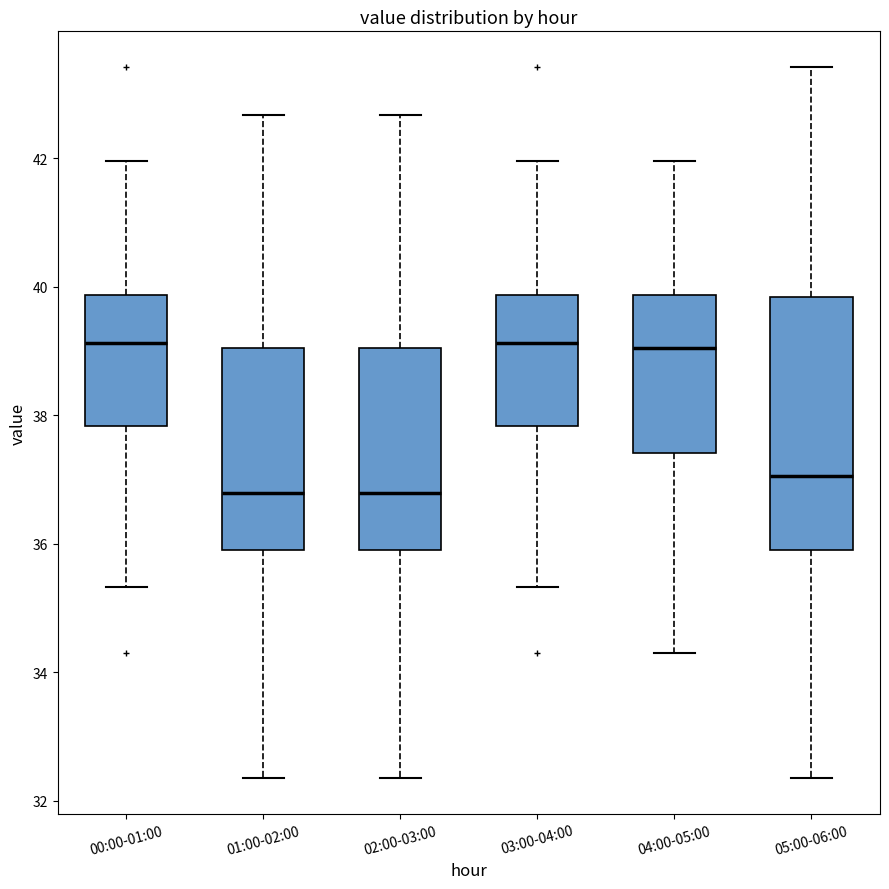

Where is the lower edge of the box for 03:00-04:00 on the y-axis? The values are not printed on the chart, so give them approximately, as read against the axis.

37.8